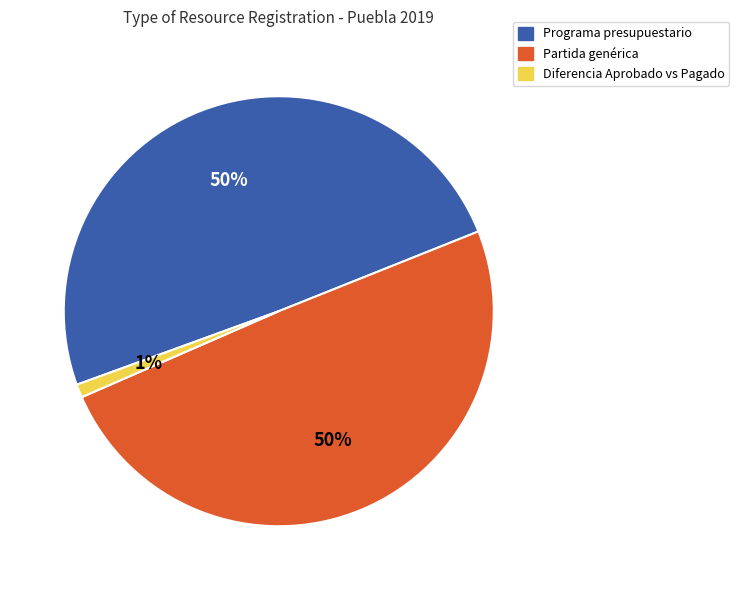

Does any single category account for the majority?

No